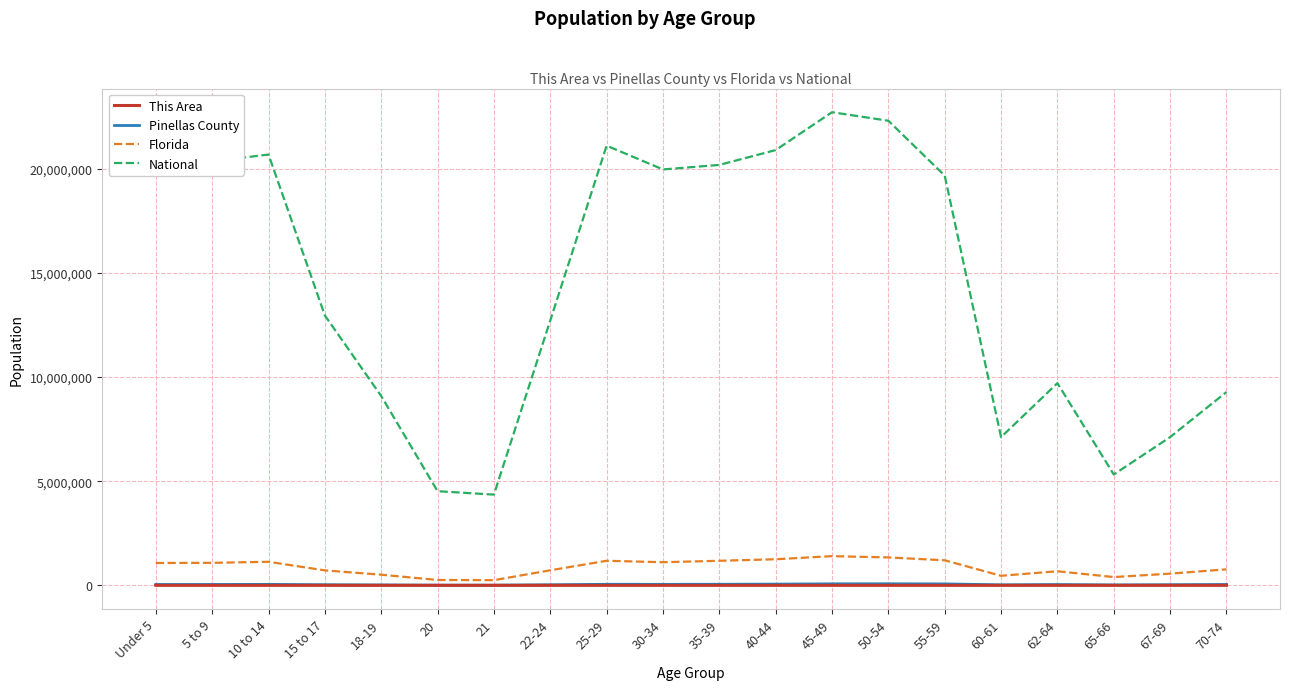

At which label is National closest to 13531442?

15 to 17